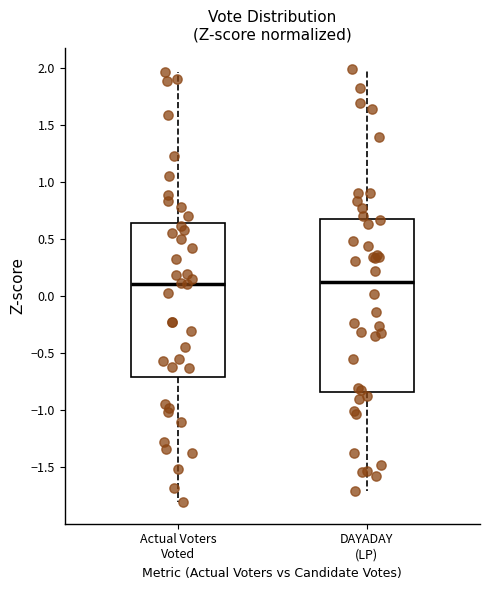

Reading left to right, transcribe this box plot: for each box, give where its median line is, the range the box spans, and where its two whiskers end, as read against the y-axis. The values are not printed on the chart, so give them approximately, as read against the axis.

Actual Voters Voted: median 0.10, box -0.70 to 0.65, whiskers -1.80 to 1.95
DAYADAY (LP): median 0.10, box -0.85 to 0.65, whiskers -1.70 to 2.00